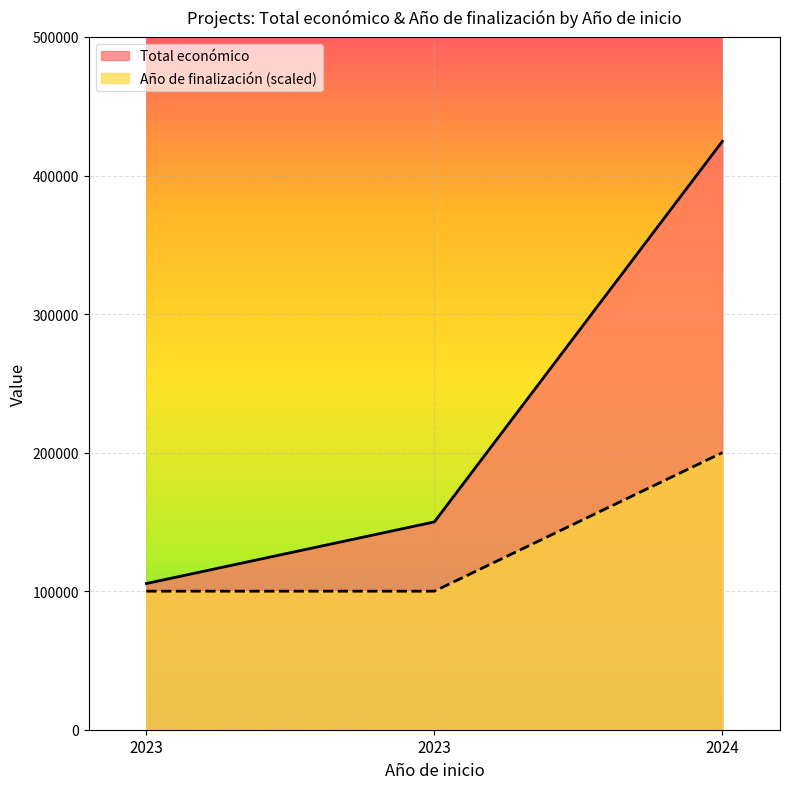

What is the difference between the Total económico values at 2024 and 2023?

319204